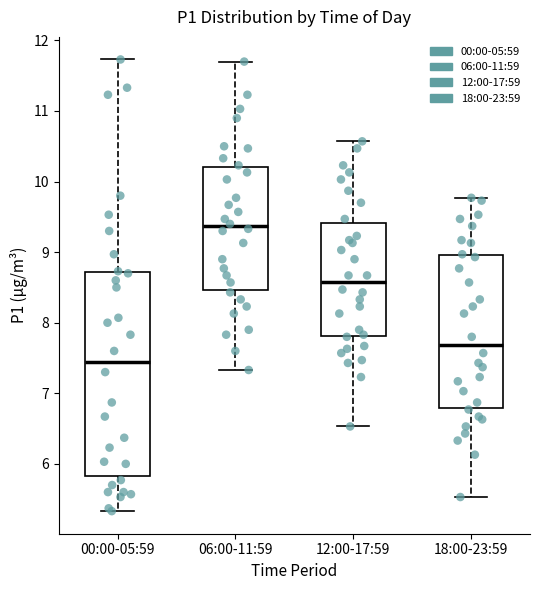

Where does the lower whisker of the box for 18:00-23:59 end on the y-axis? The values are not printed on the chart, so give them approximately, as read against the axis.

5.5